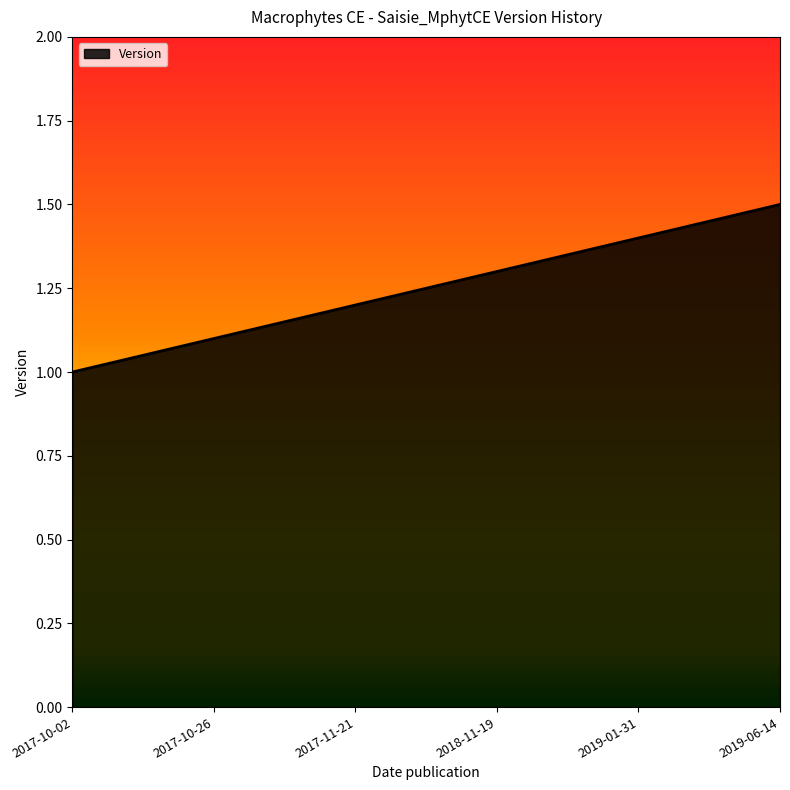

What is the difference between the maximum and minimum values?

0.5